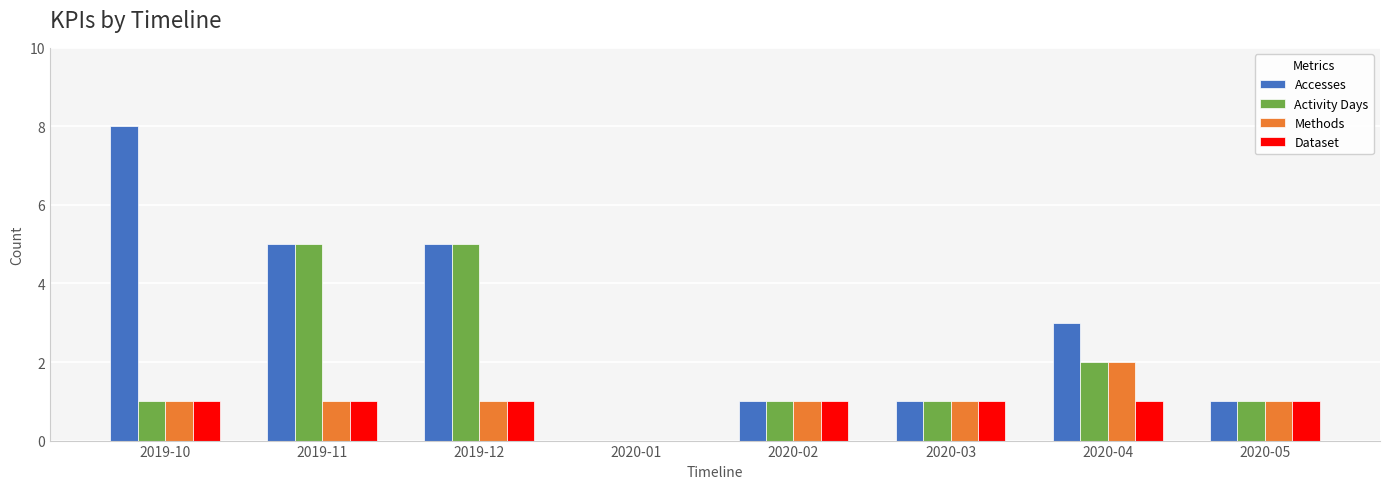

What is the total value across all series at 2020-02?

4